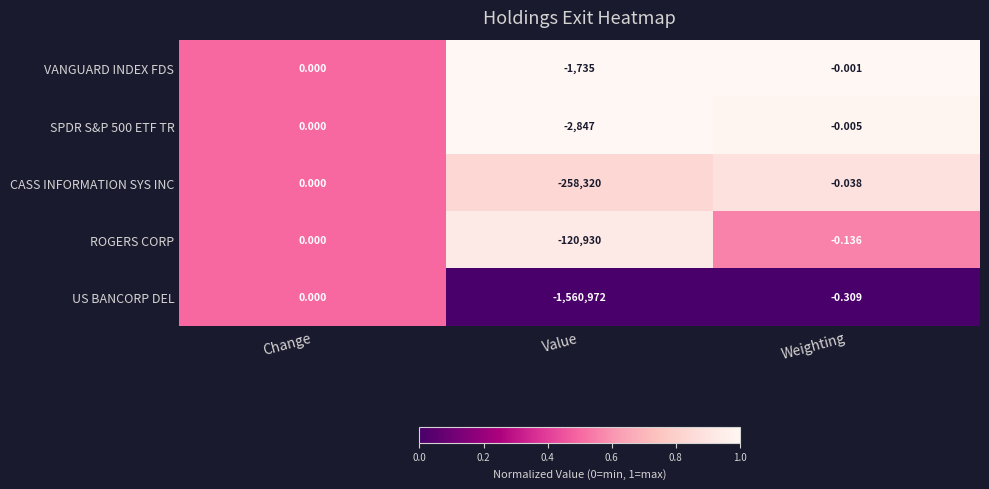

Between Change and Weighting, which series saw the biggest shift?

US BANCORP DEL